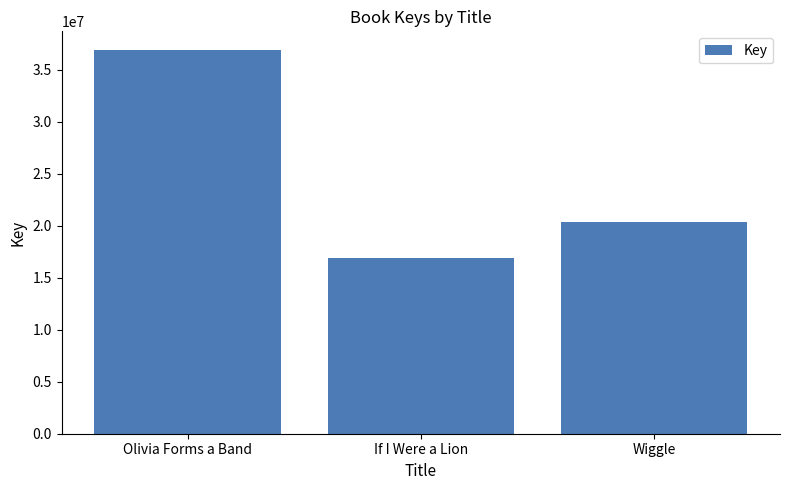

Rank the categories by value from highest to lowest.

Olivia Forms a Band, Wiggle, If I Were a Lion